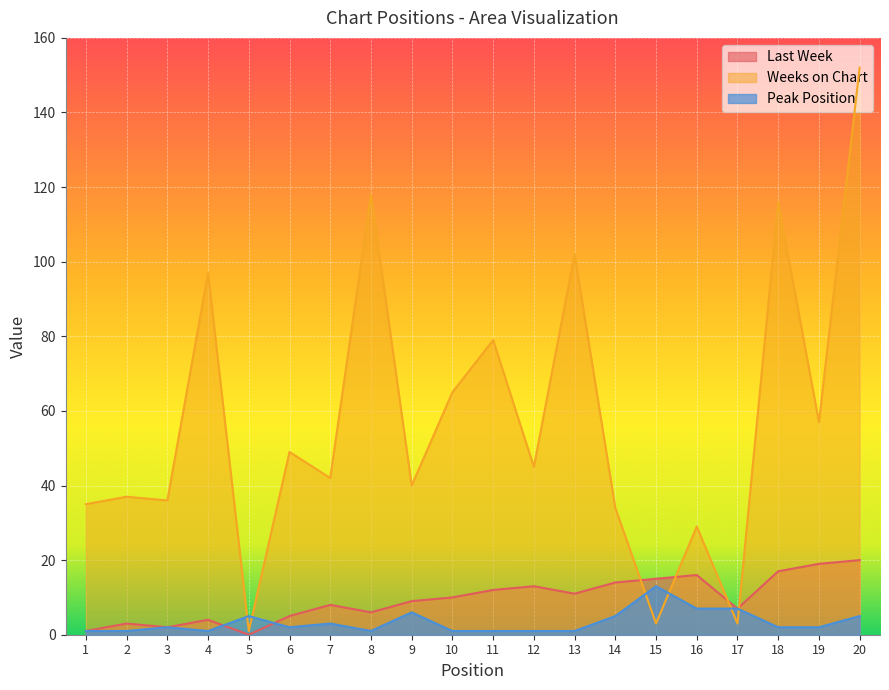

Count the number of categories in the chart.

20